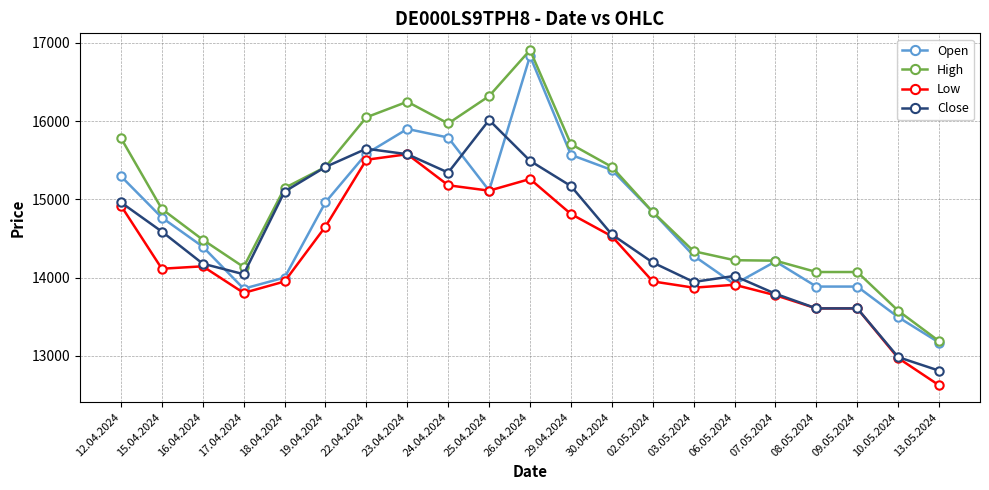

What is the total value across all series at 29.04.2024?

61262